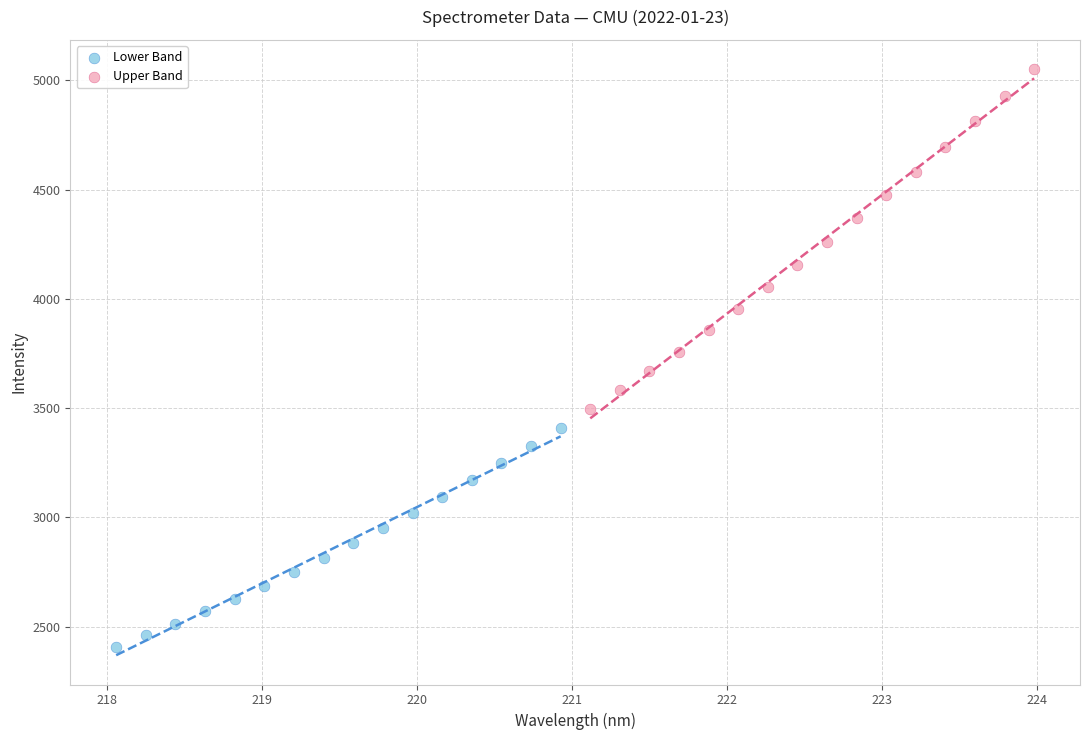

Which series reaches the maximum Y coordinate?

Upper Band